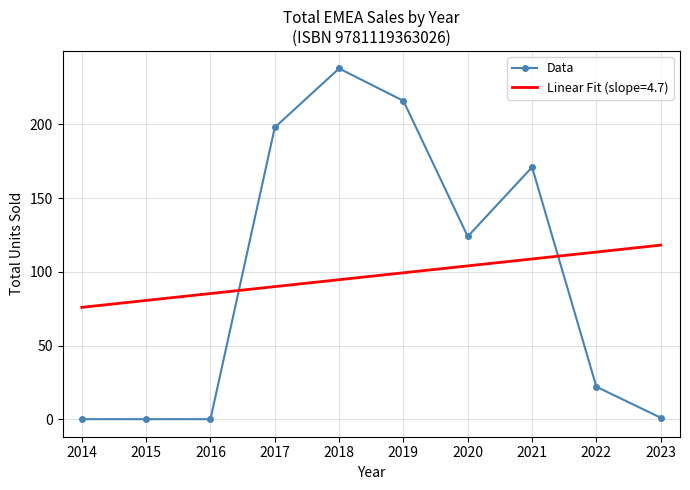

Rank the series by their maximum value, from lowest to highest.

Linear Fit (slope=4.7), Data